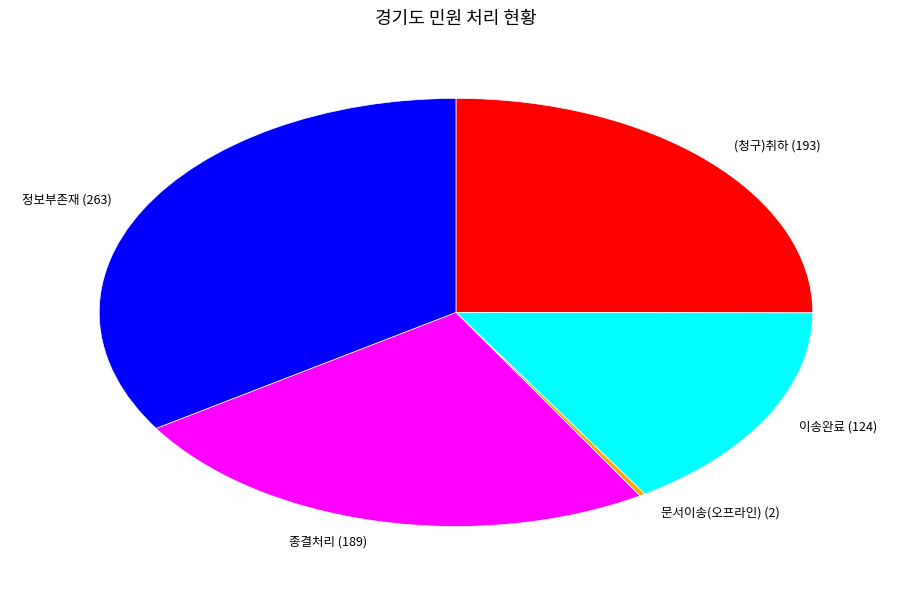

What is the ratio of the value at 정보부존재 (263) to the value at 이송완료 (124)?

2.1